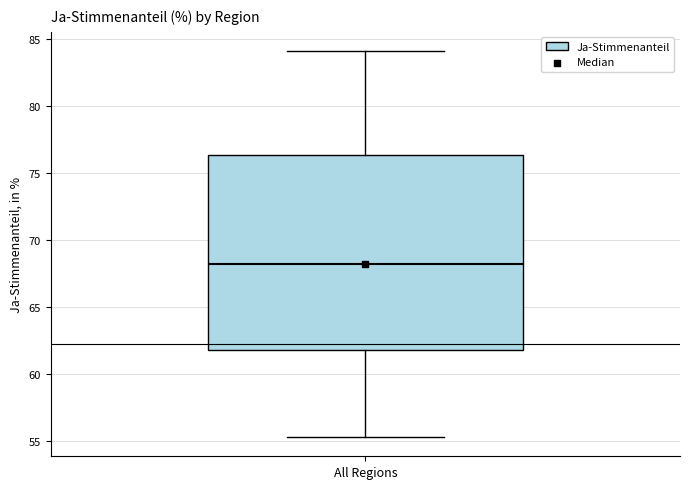

Read this box plot against the y-axis: the position of the median line, the range covered by the box, and the ends of both whiskers. The values are not printed on the chart, so give them approximately, as read against the axis.

median 68.0, box 62.0 to 76.5, whiskers 55.5 to 84.0